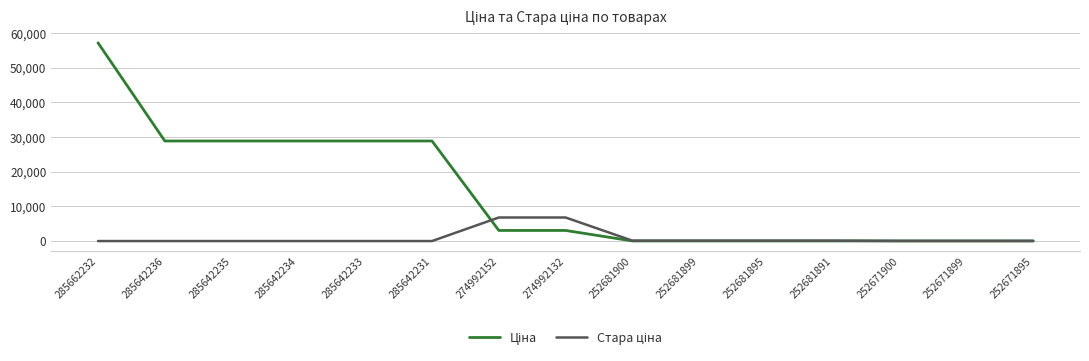

Which category has the highest value across all series?

285662232